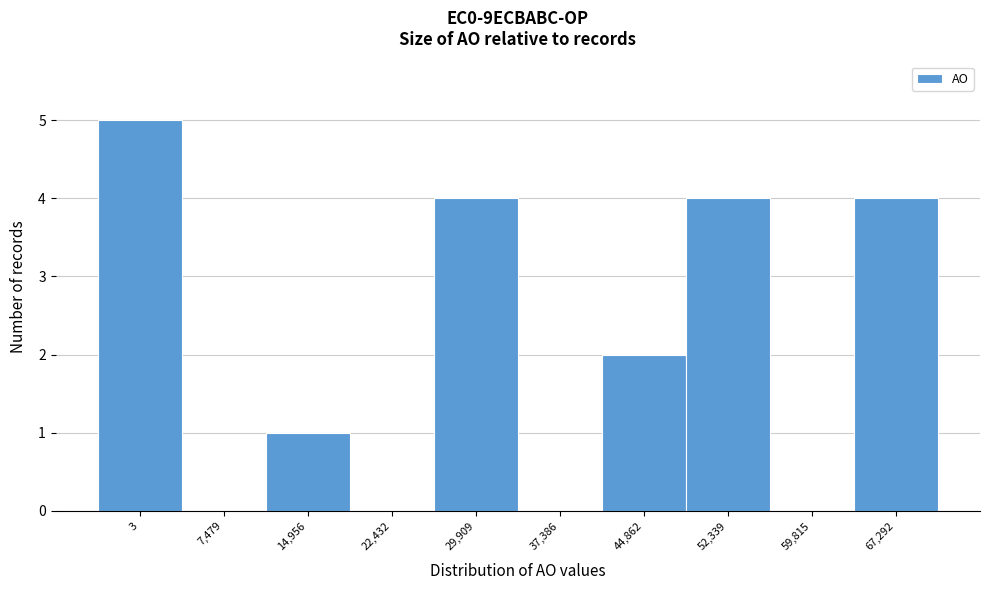

Reading left to right, transcribe all the data shown in this chart.

3=5	7,479=0	14,956=1	22,432=0	29,909=4	37,386=0	44,862=2	52,339=4	59,815=0	67,292=4